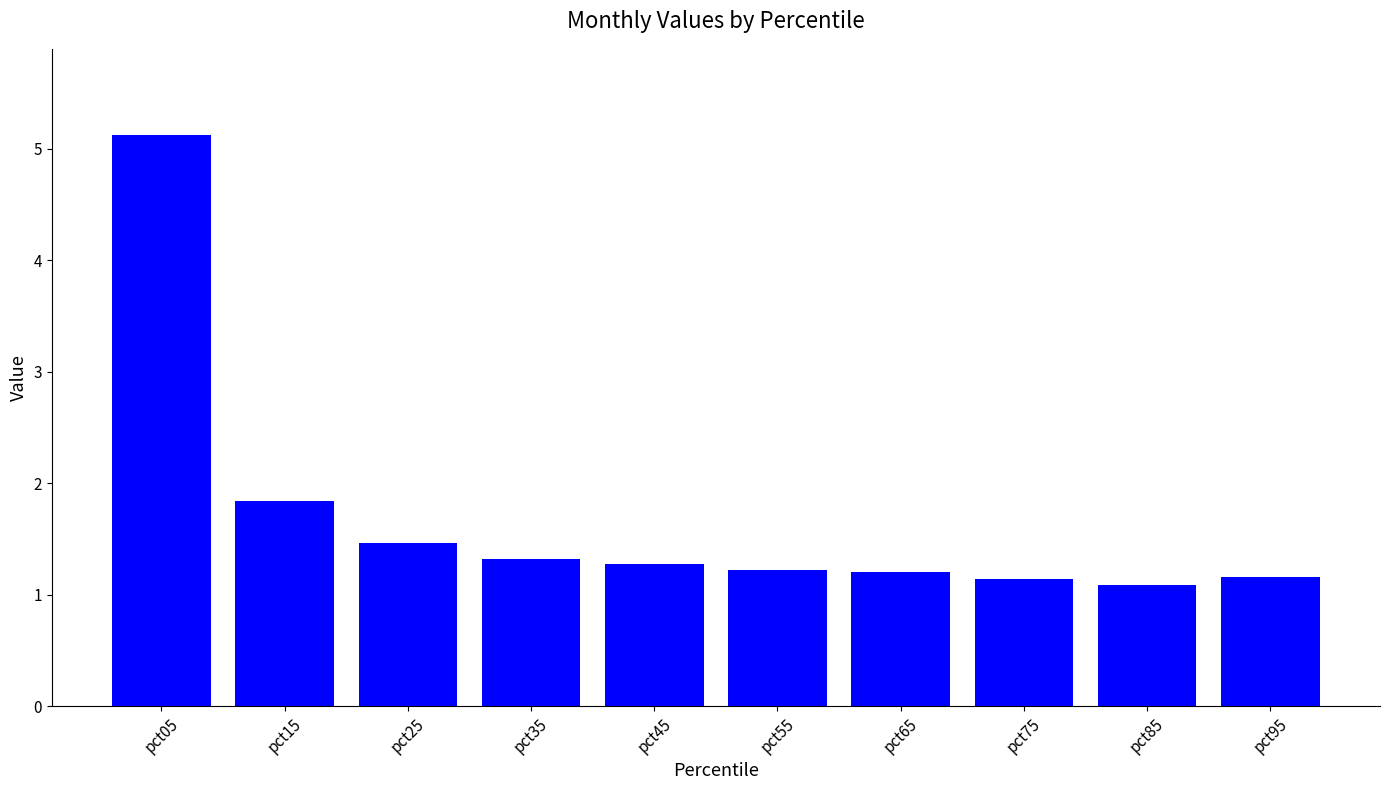

The value at pct15 is 1.8. True or false?

True